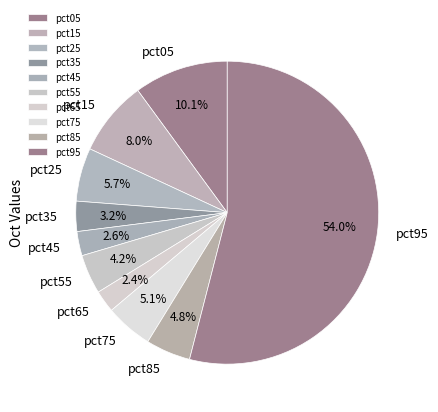

What is the total percentage of pct35 and pct05?

13.3%